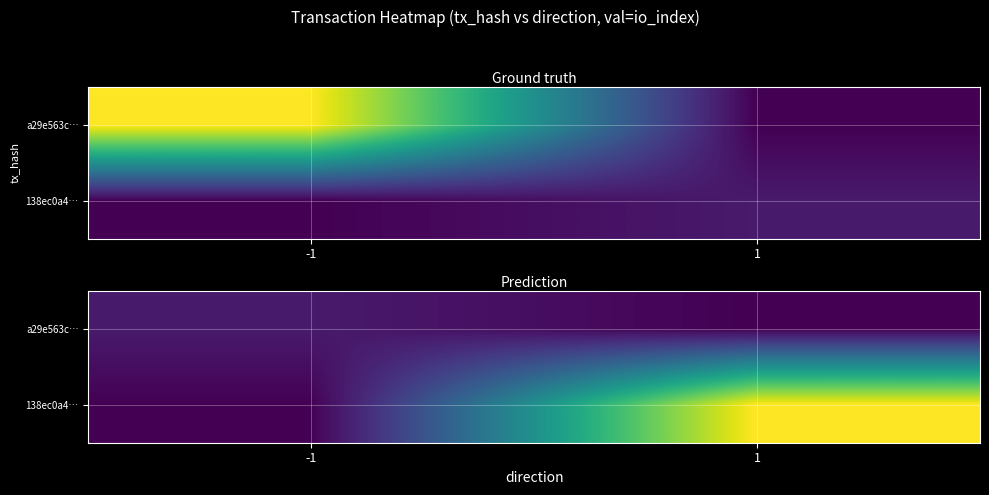

What is the difference between the highest and lowest values at -1?

3